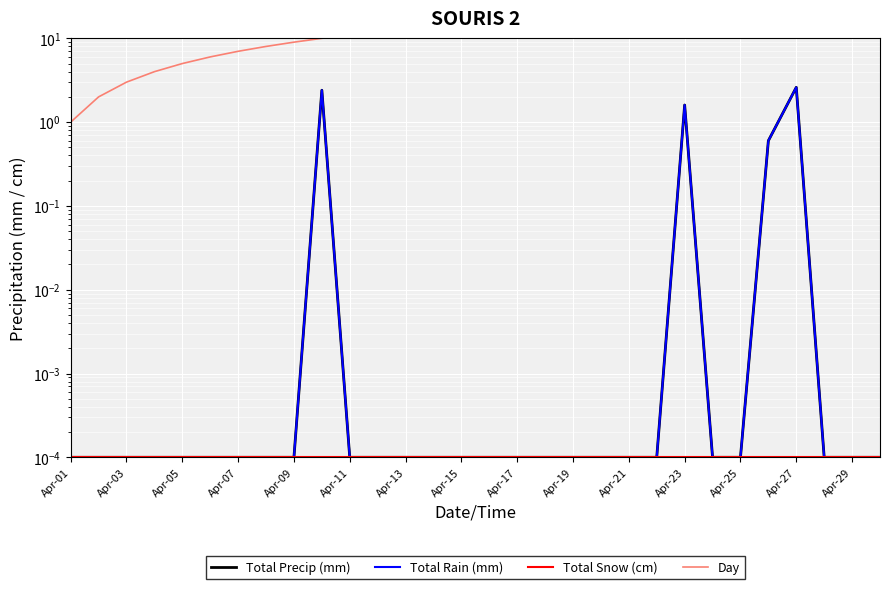

At Apr-13, list the series in order from largest to smallest.

Day, Total Precip (mm), Total Rain (mm), Total Snow (cm)